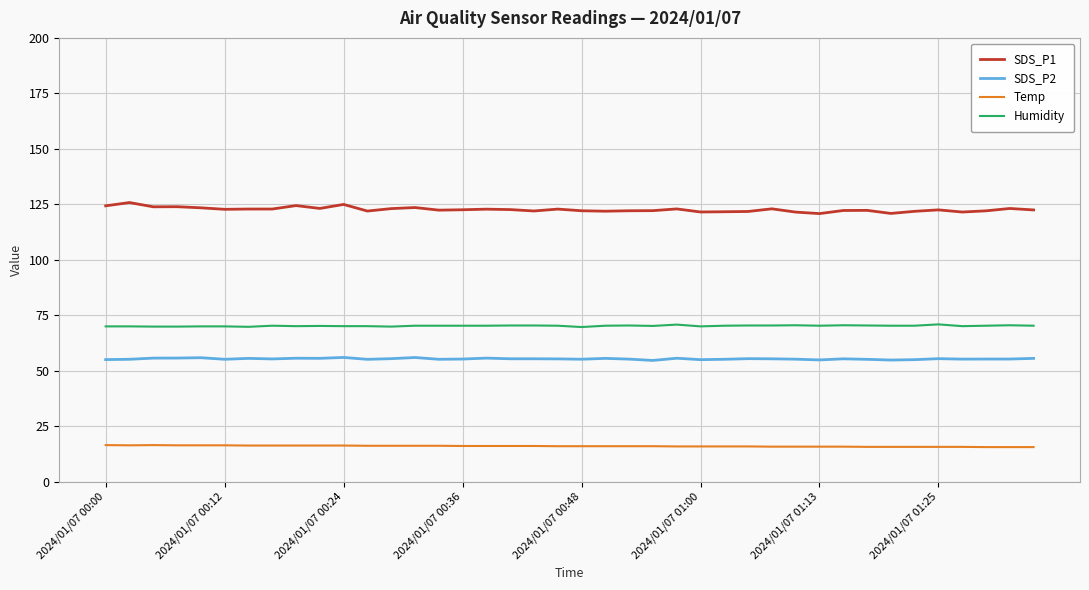

True or false: Temp and SDS_P2 intersect in this chart.

False